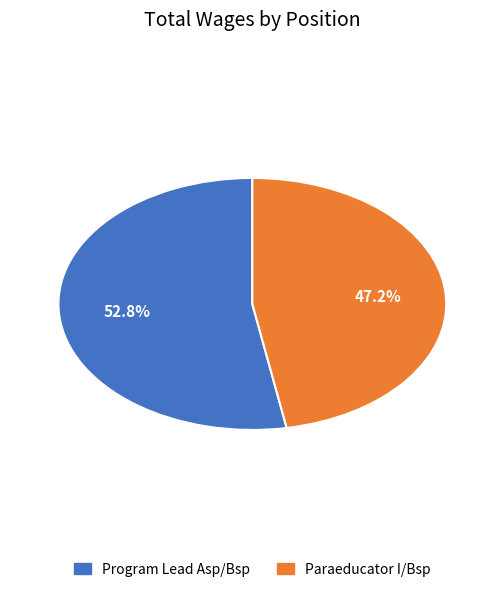

Is Paraeducator I/Bsp the majority of the pie?

No